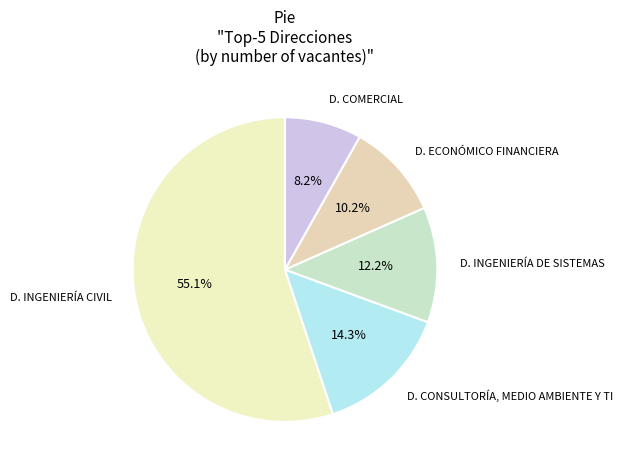

Is there a majority slice in this chart?

Yes